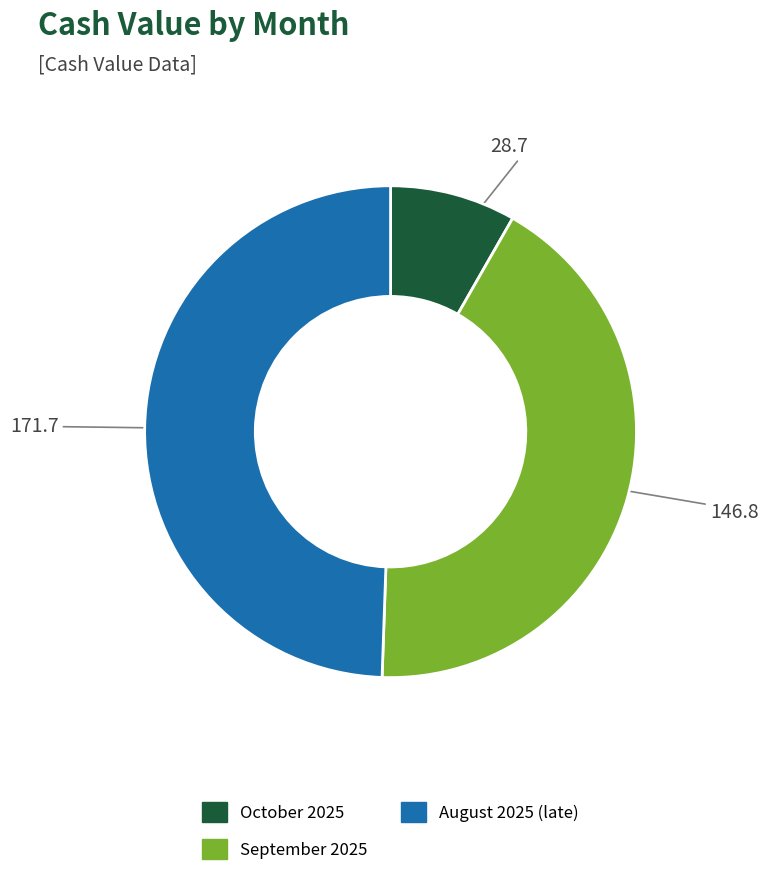

True or false: August 2025 (late) accounts for 49% of the total.

True